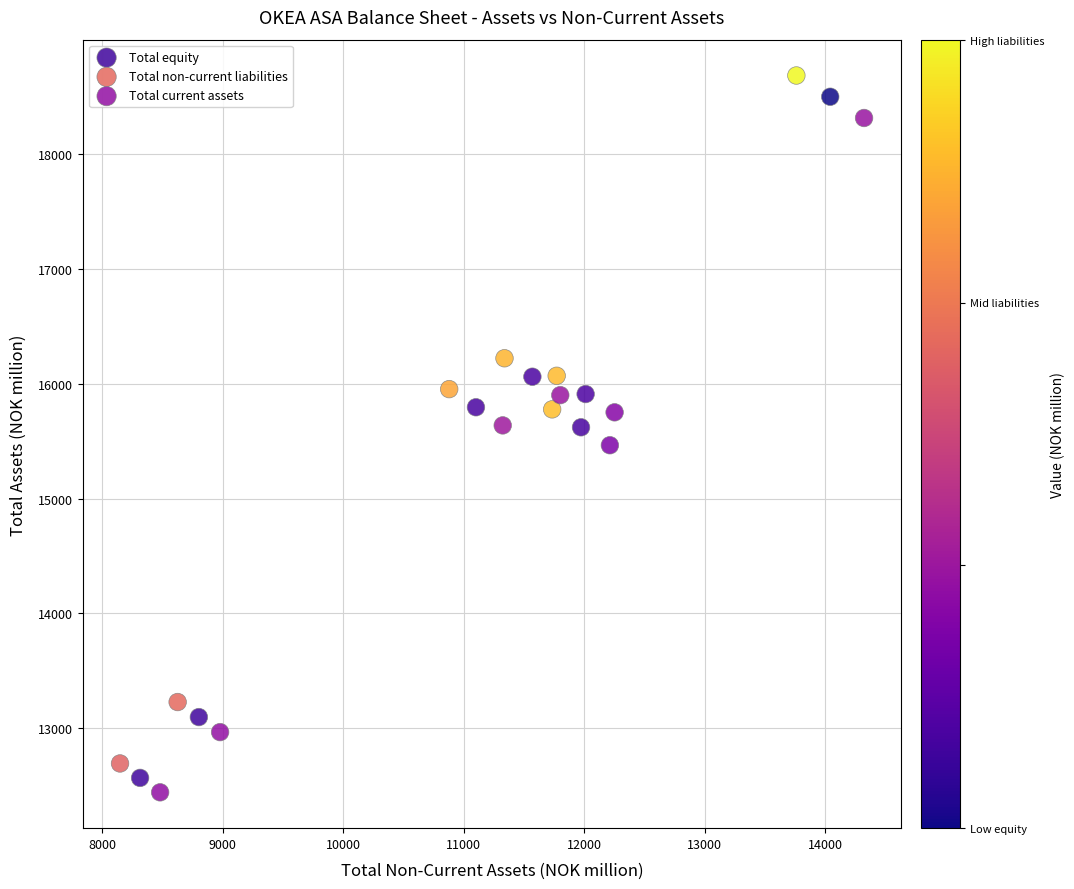

What are all the series names shown in the legend?

Total equity, Total non-current liabilities, Total current assets